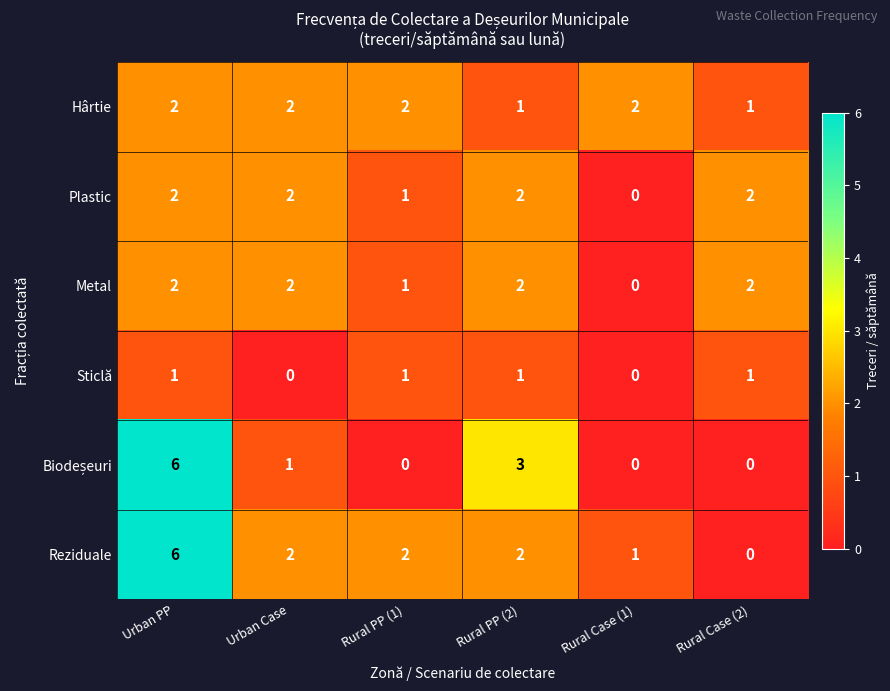

The value of Reziduale at Rural Case (1) is 0. True or false?

False